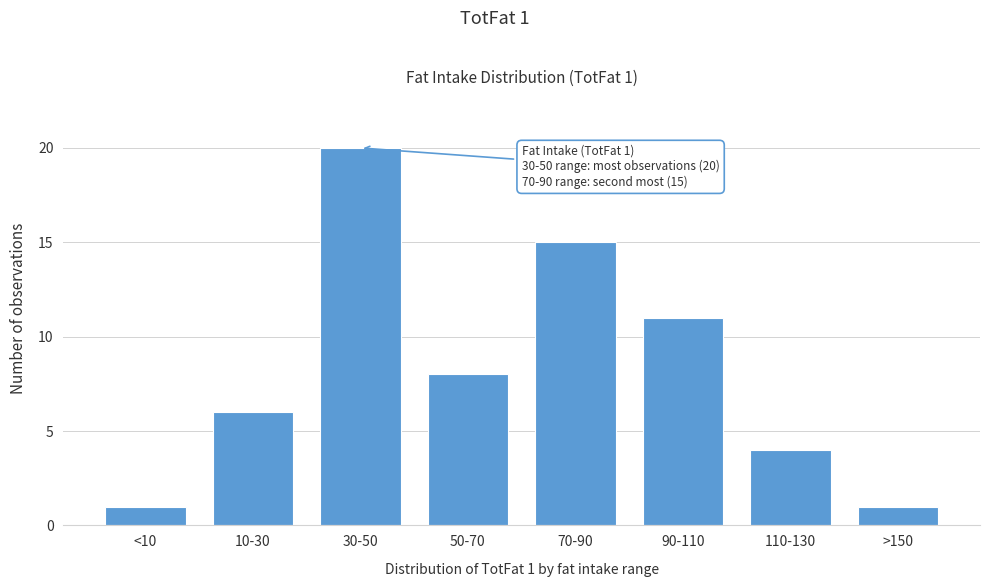

Reading right to left, transcribe all the data shown in this chart.

1	4	11	15	8	20	6	1